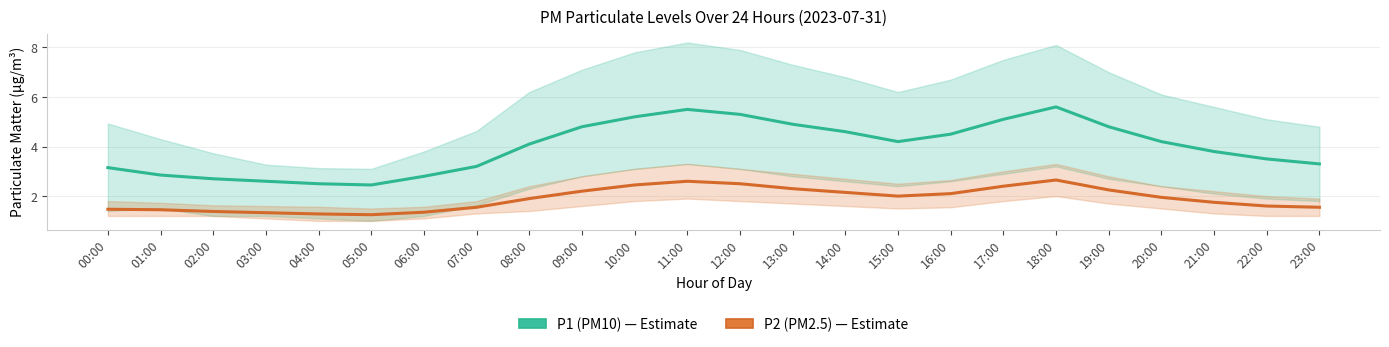

Is this an area chart (filled region under the line)?

No